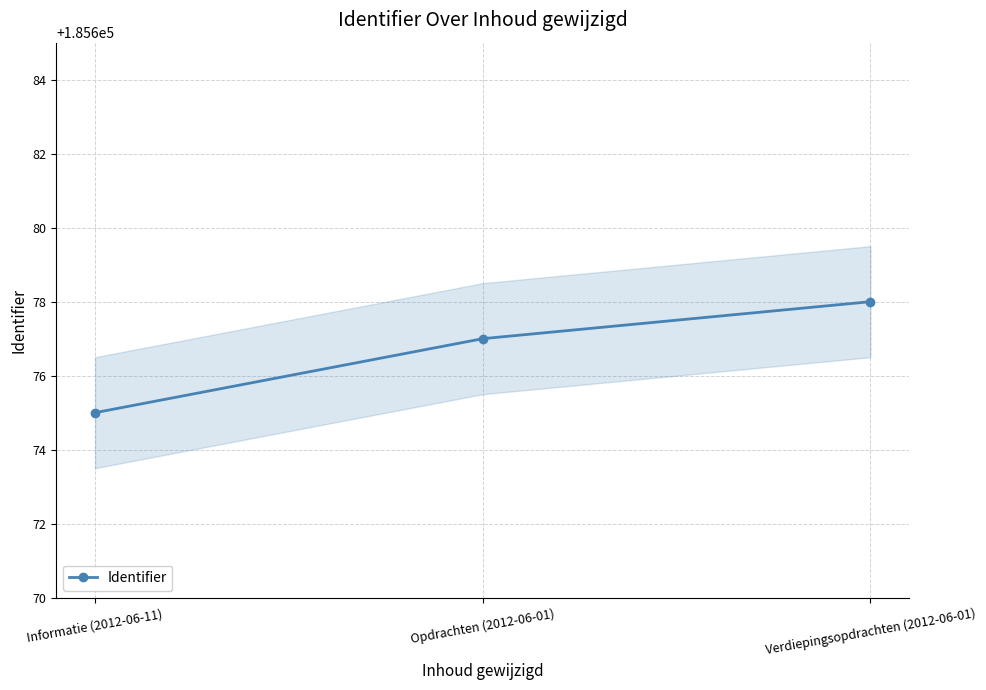

List the labels in order of value, smallest first.

Informatie (2012-06-11), Opdrachten (2012-06-01), Verdiepingsopdrachten (2012-06-01)